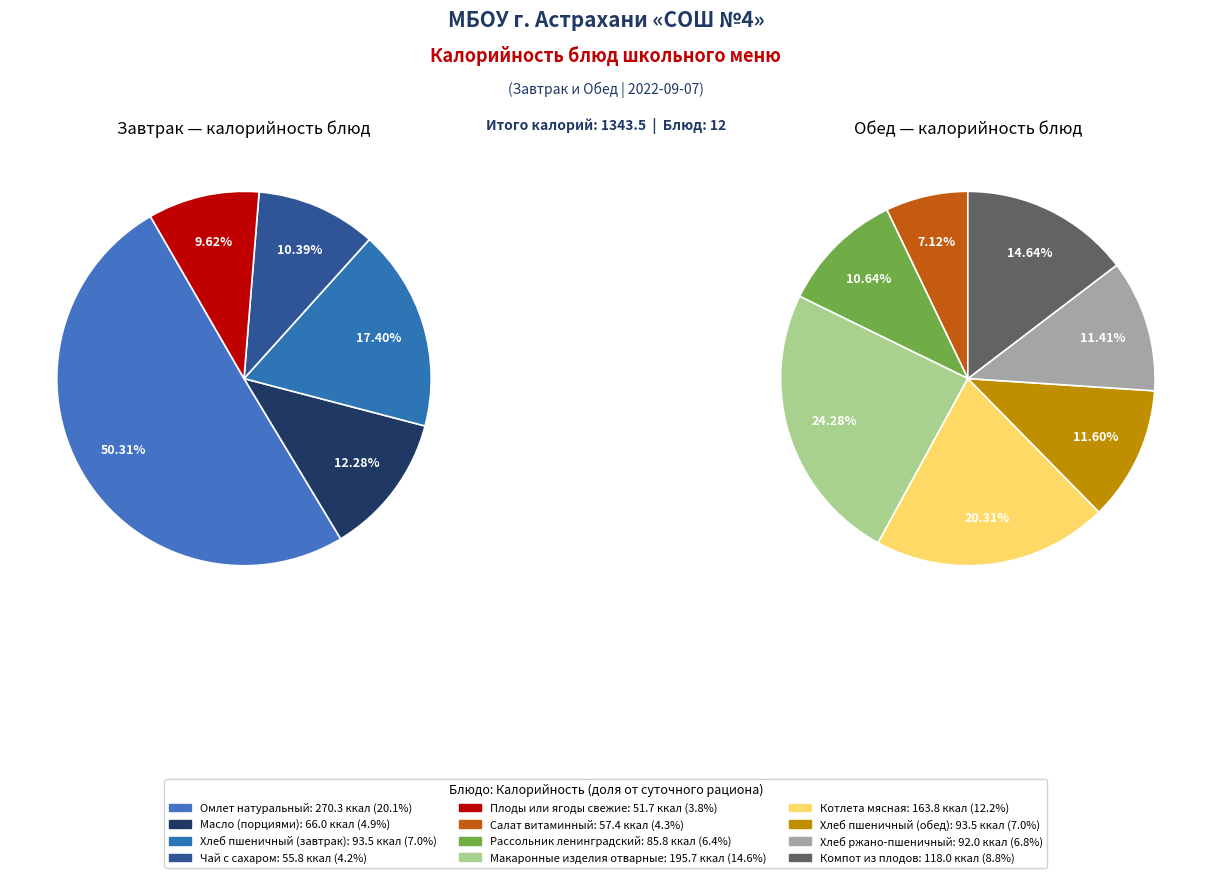

Count the number of slices in the pie.

12